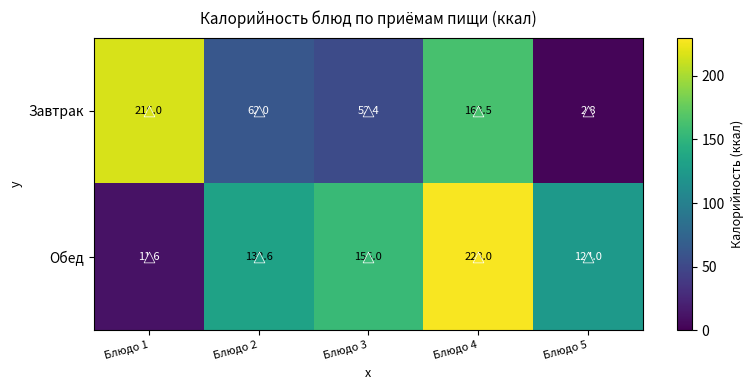

List the series in order of their overall mean, lowest first.

Завтрак, Обед